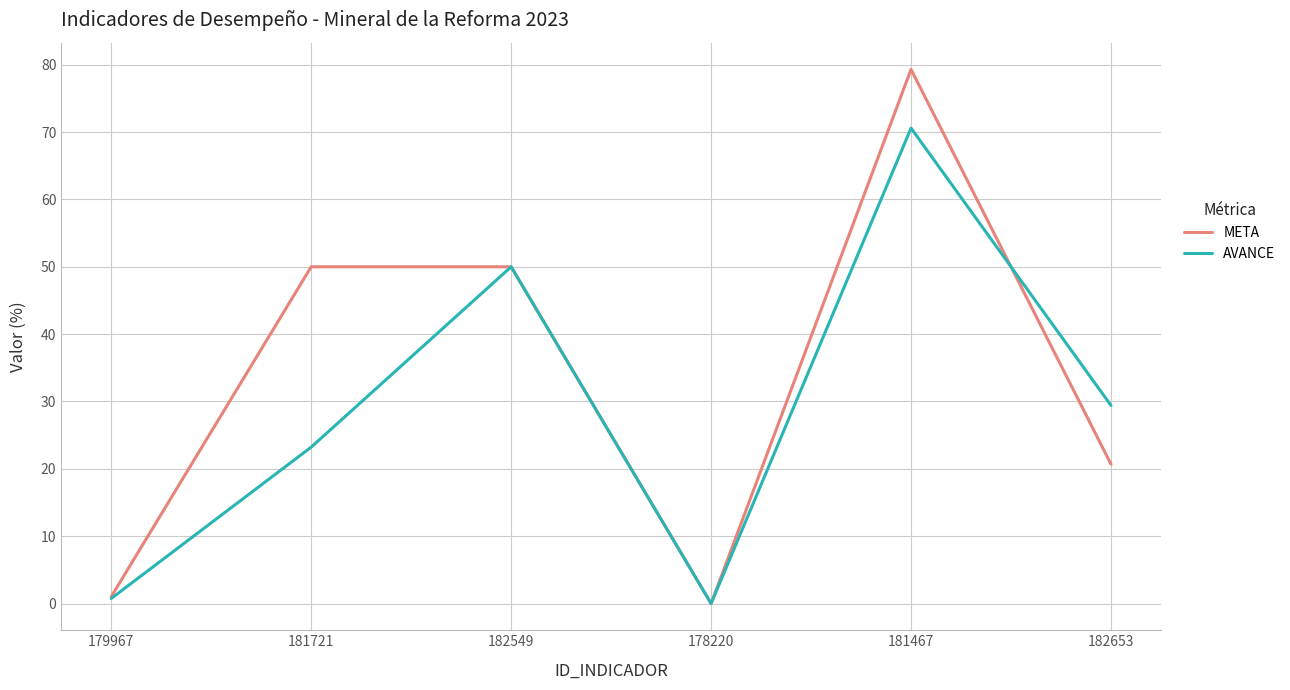

Reading left to right, what are all the values shown in this chart?

META: 179967=1.0	181721=50.0	182549=50.0	178220=0.0	181467=79.3	182653=20.7
AVANCE: 179967=0.8	181721=23.2	182549=50.0	178220=0.0	181467=70.6	182653=29.4